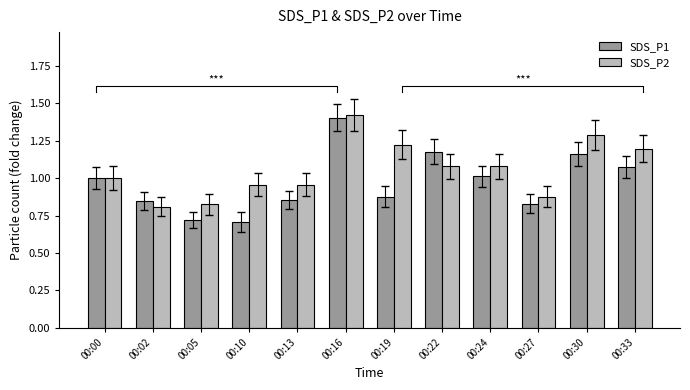

What is the minimum value for SDS_P1?

0.7